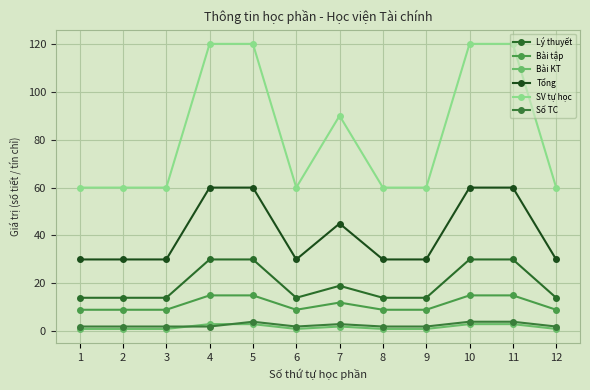

What is the minimum value shown in the chart?

1